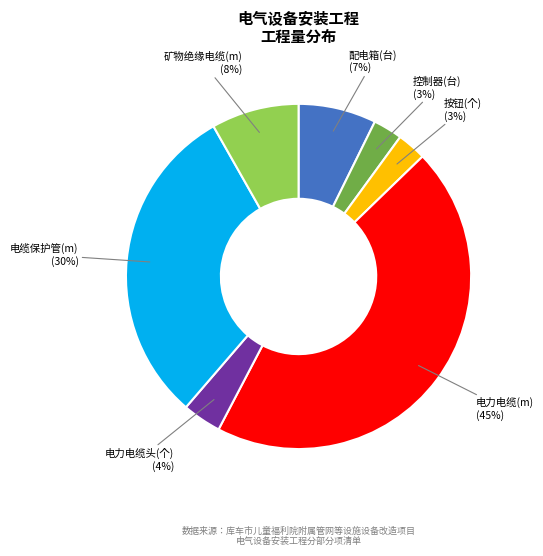

Combined, do 电缆保护管(m) and 矿物绝缘电缆(m) account for over 50%?

No